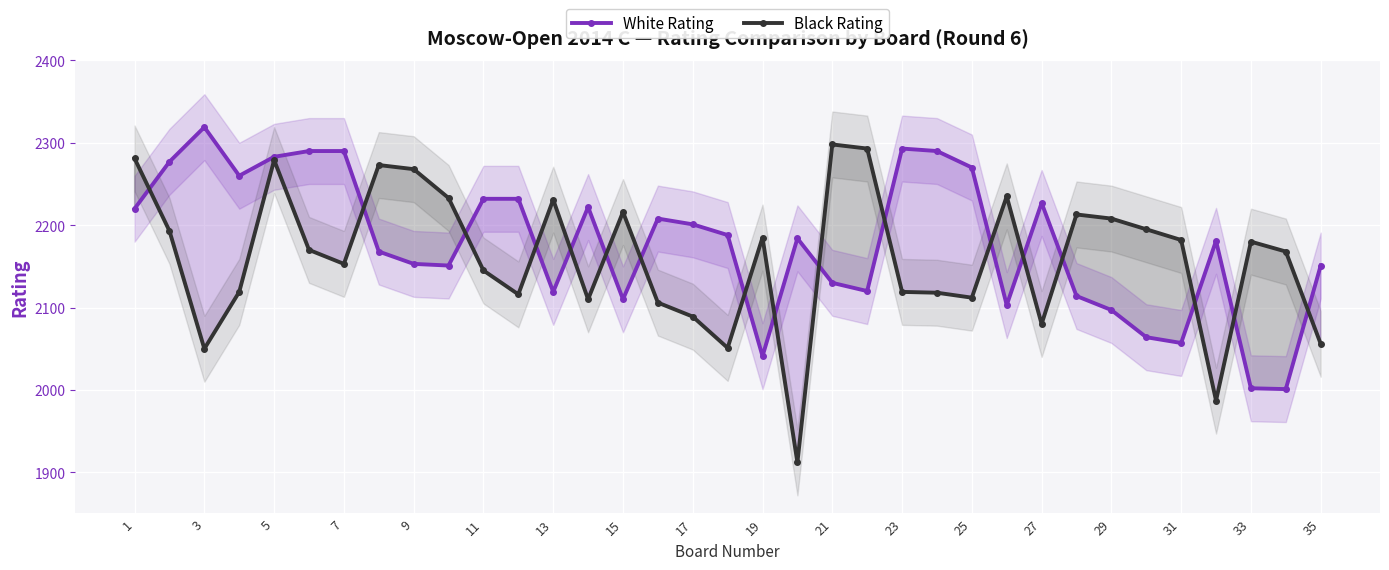

True or false: White Rating has a value of 2097 at 29.

True